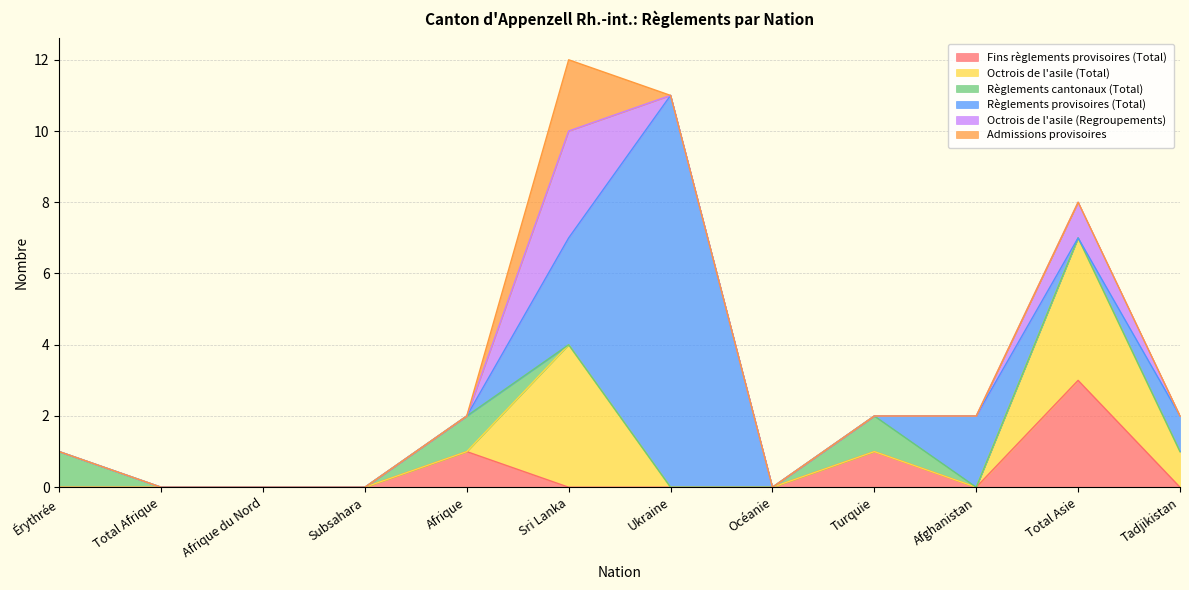

At Total Afrique, list the series in order from smallest to largest.

Fins règlements provisoires (Total), Octrois de l'asile (Total), Règlements cantonaux (Total), Règlements provisoires (Total), Octrois de l'asile (Regroupements), Admissions provisoires